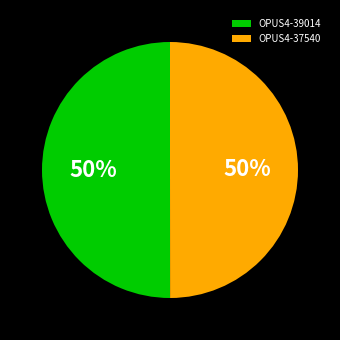

What is the ratio of the value at OPUS4-37540 to the value at OPUS4-39014?

1.0